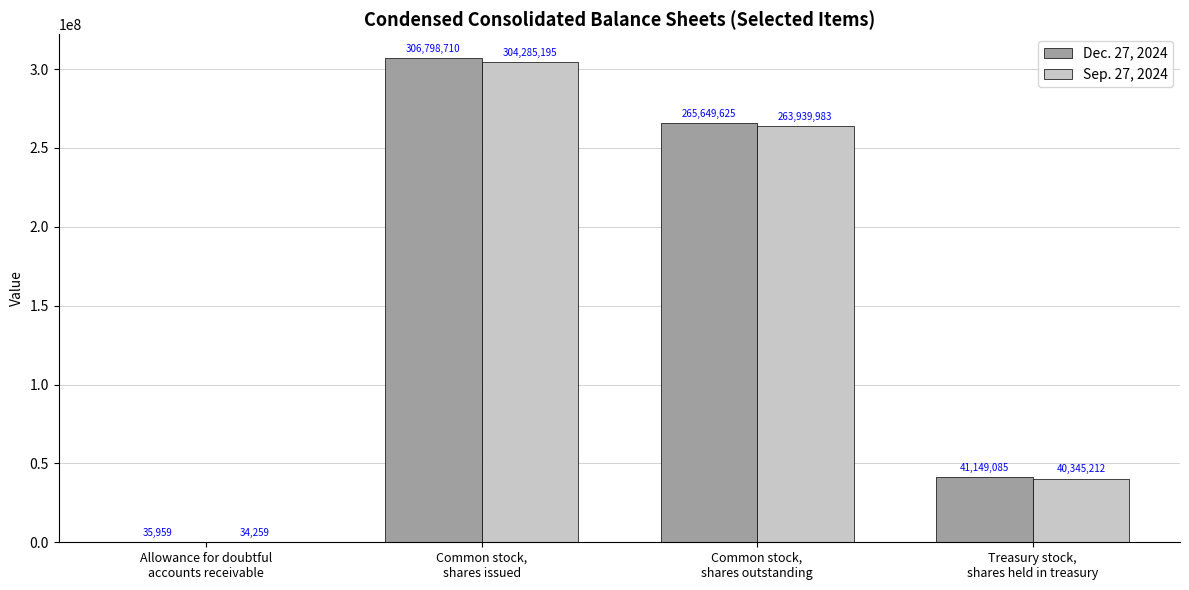

What is the total value across all series at Common stock,
shares outstanding?

529589608